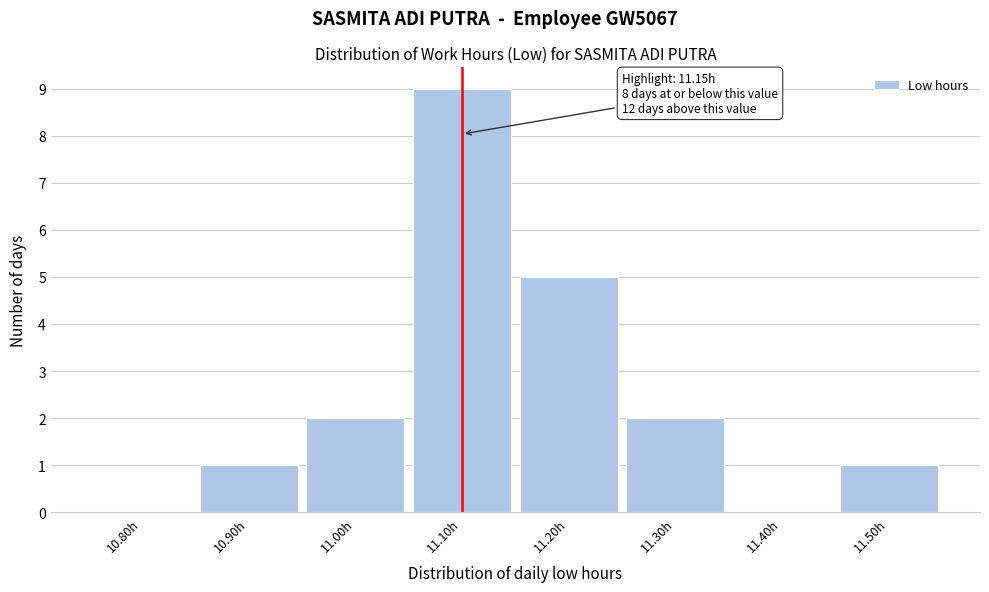

Reading left to right, transcribe all the data shown in this chart.

10.80h=0	10.90h=1	11.00h=2	11.10h=9	11.20h=5	11.30h=2	11.40h=0	11.50h=1